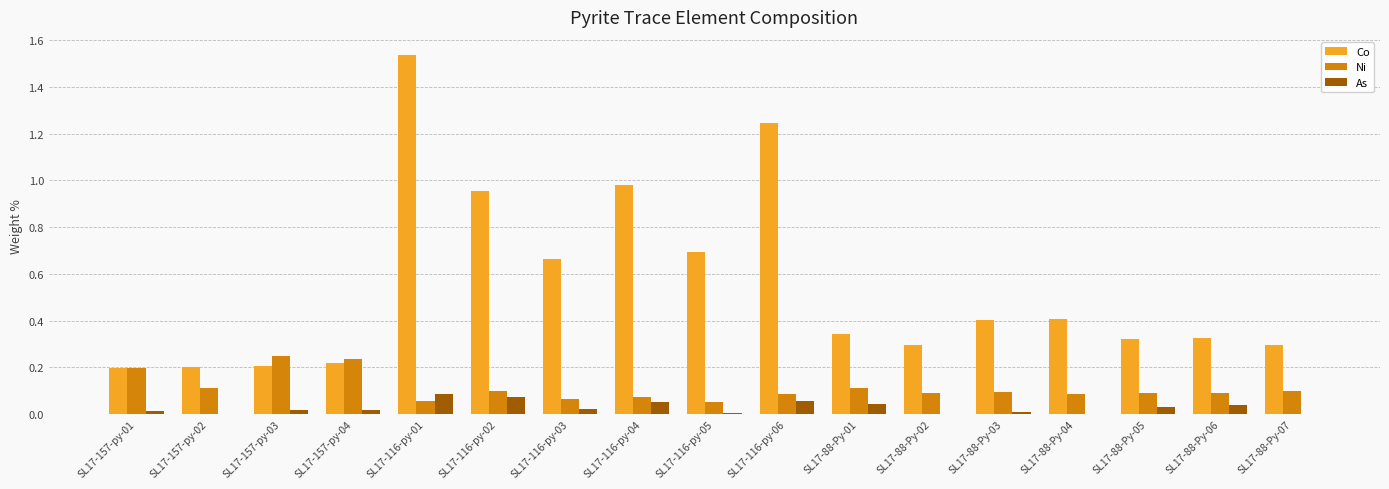

What is the spread (max minus min) of values at SL17-116-py-03?

0.6